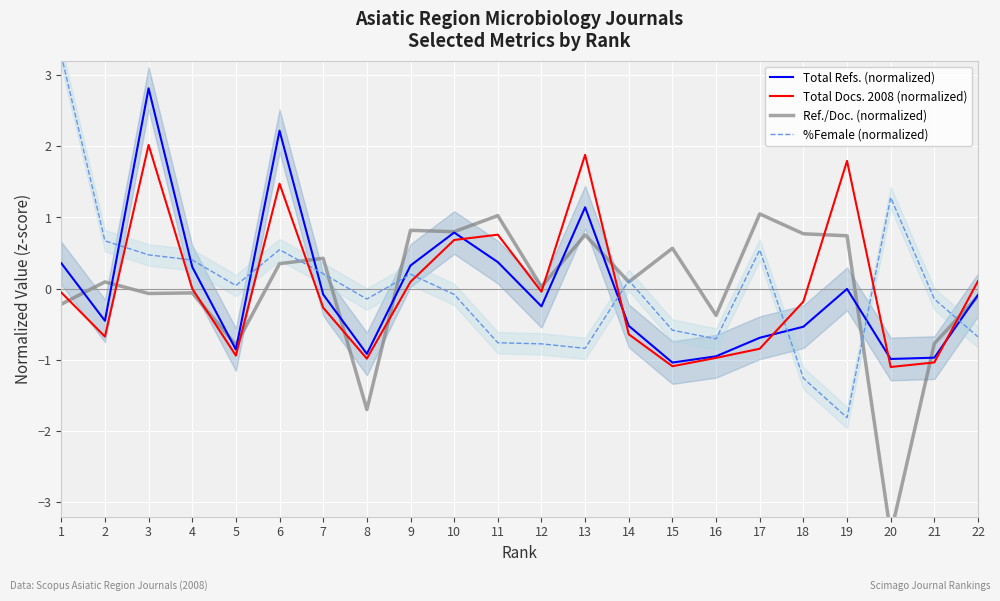

At how many categories does at least one series exceed 0?

19